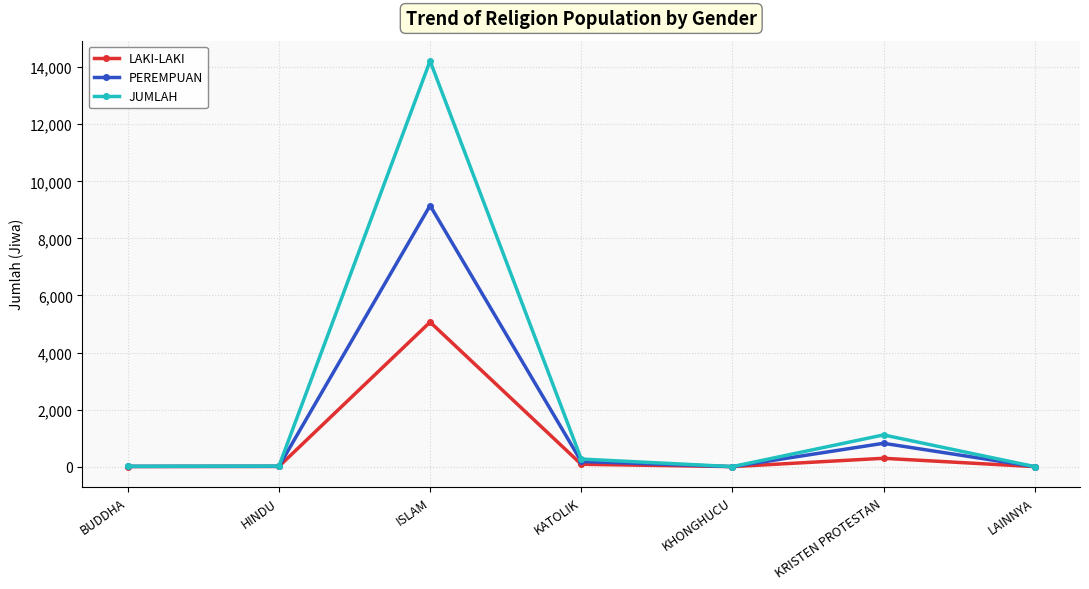

What is the difference between the highest and lowest values at KATOLIK?

182